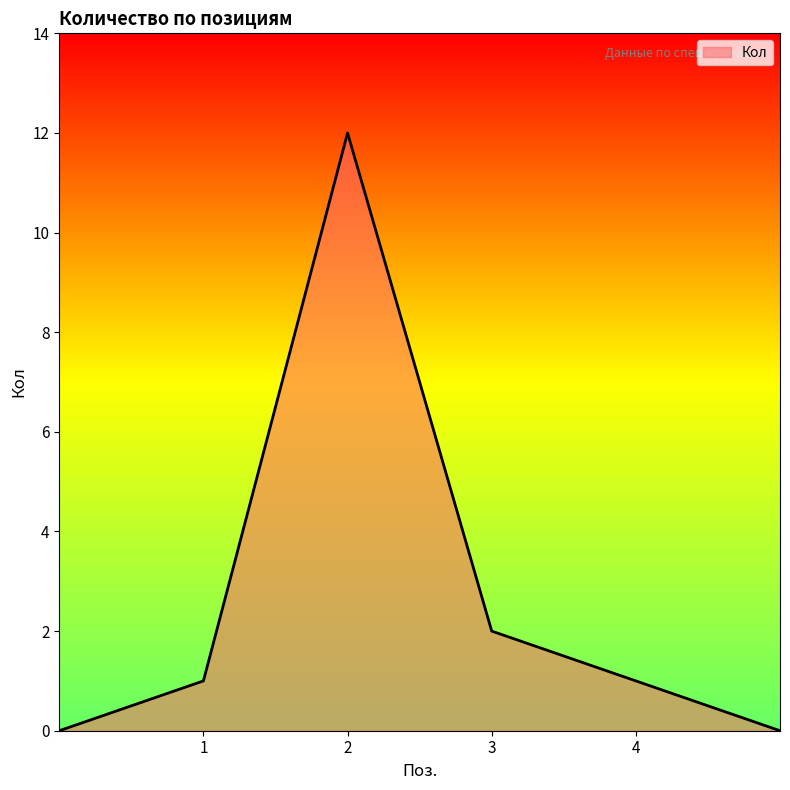

What is the sum of all values?

16